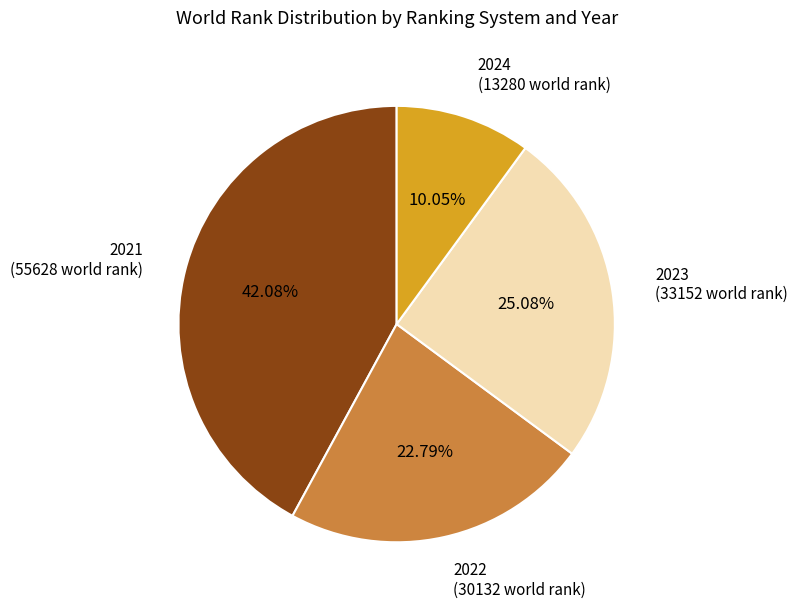

Is there any slice that represents more than half of the pie?

No